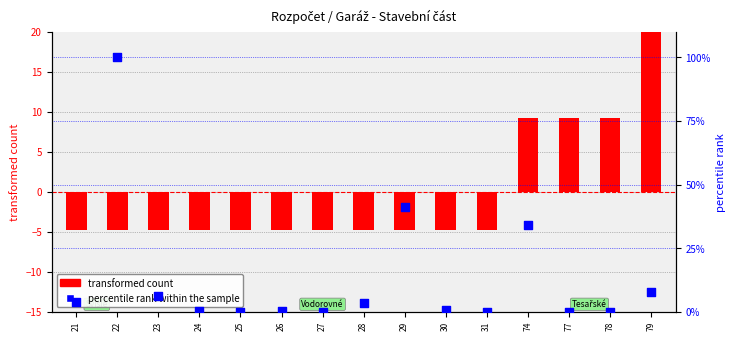

At which category is the sum across all series the highest?

22